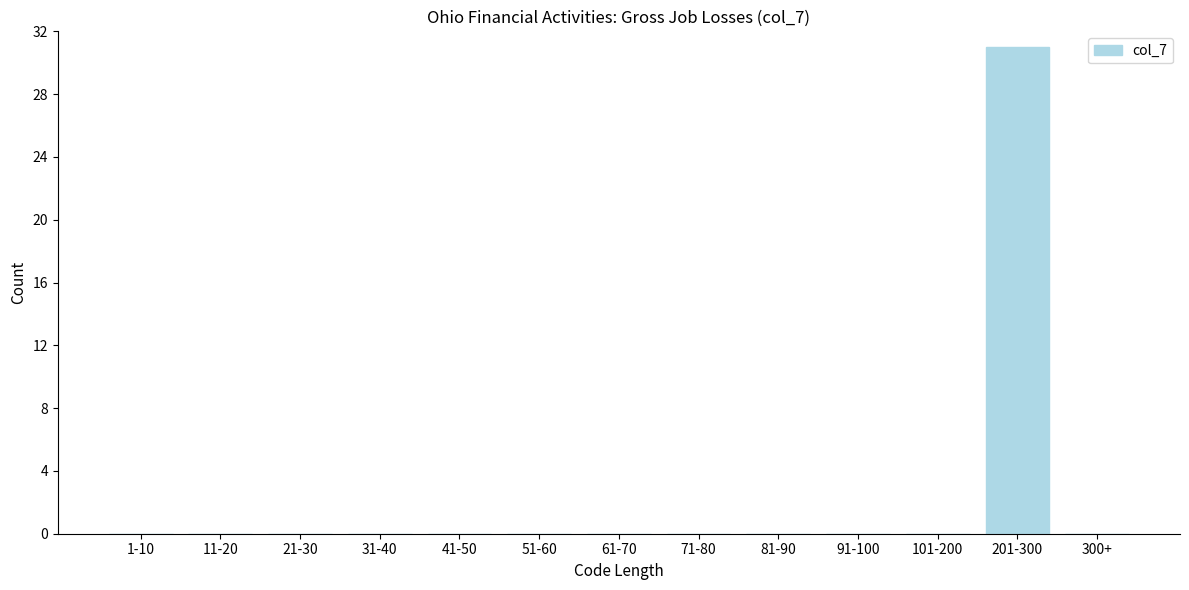

Reading right to left, extract all data points from this chart.

300+=0	201-300=31	101-200=0	91-100=0	81-90=0	71-80=0	61-70=0	51-60=0	41-50=0	31-40=0	21-30=0	11-20=0	1-10=0